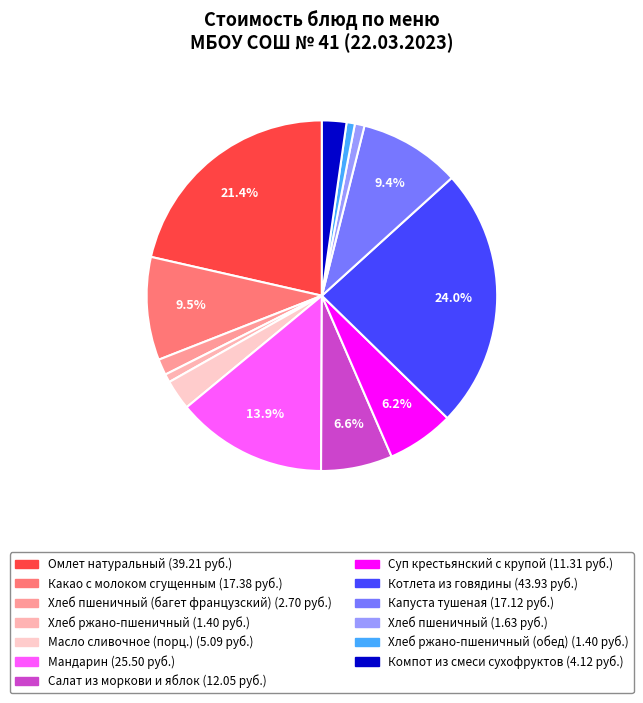

Is there a majority slice in this chart?

No